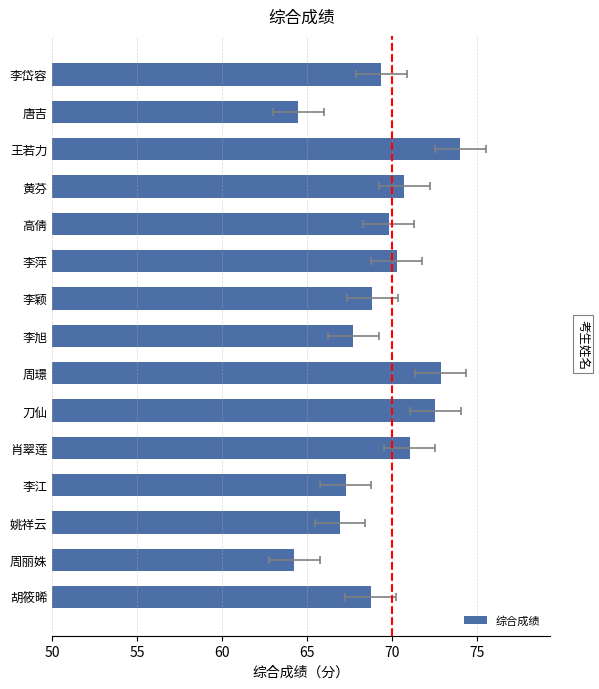

True or false: the data shows 69.4 at 李岱容.

True